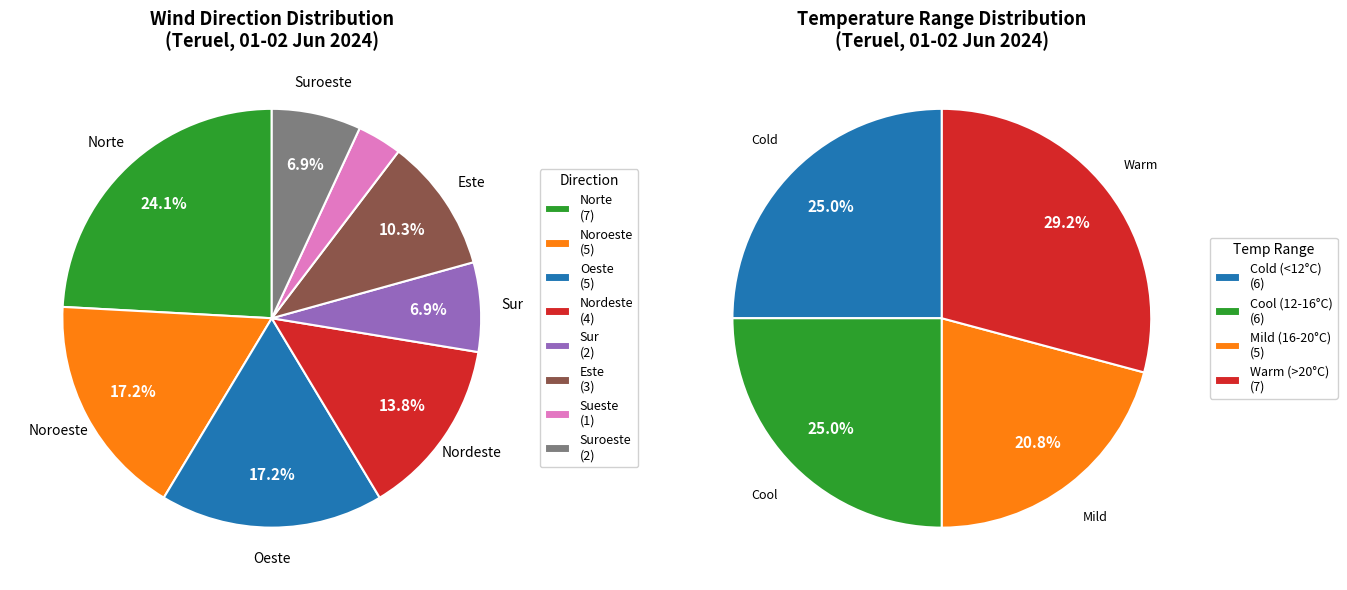

What is the total percentage of Sur and Nordeste?

20.7%